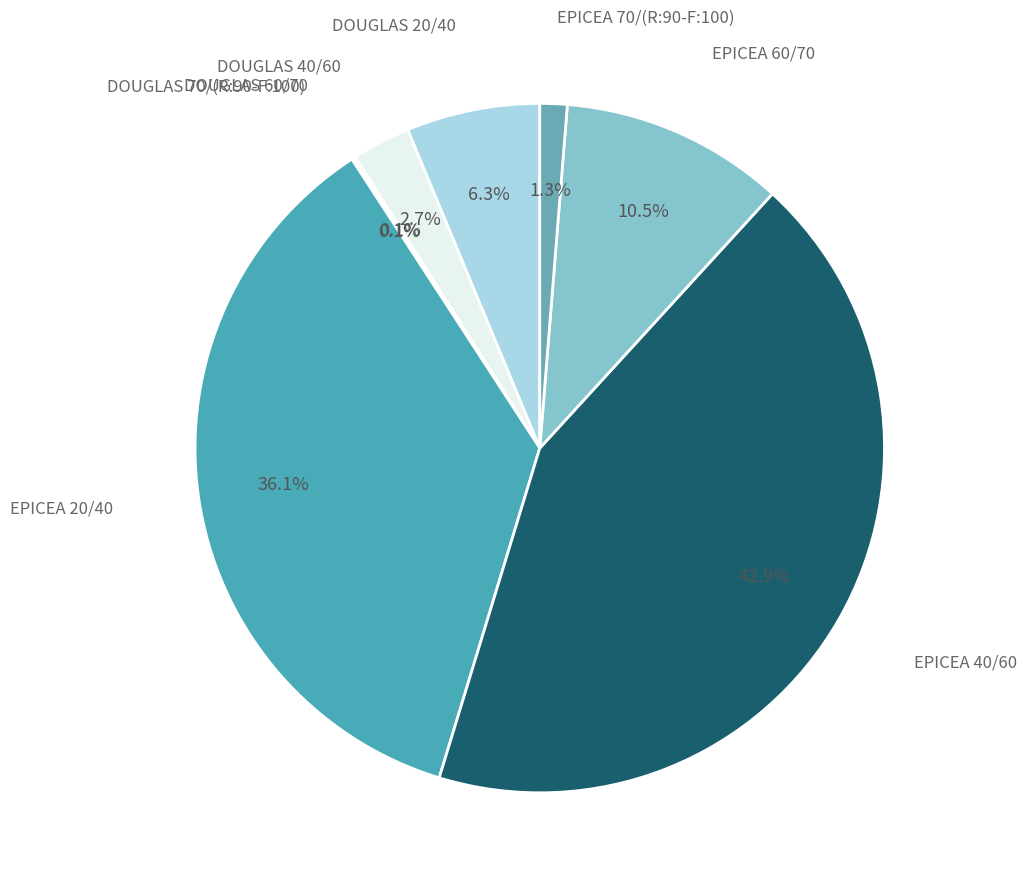

Is the sum of EPICEA 60/70 and DOUGLAS 20/40 greater than half?

No